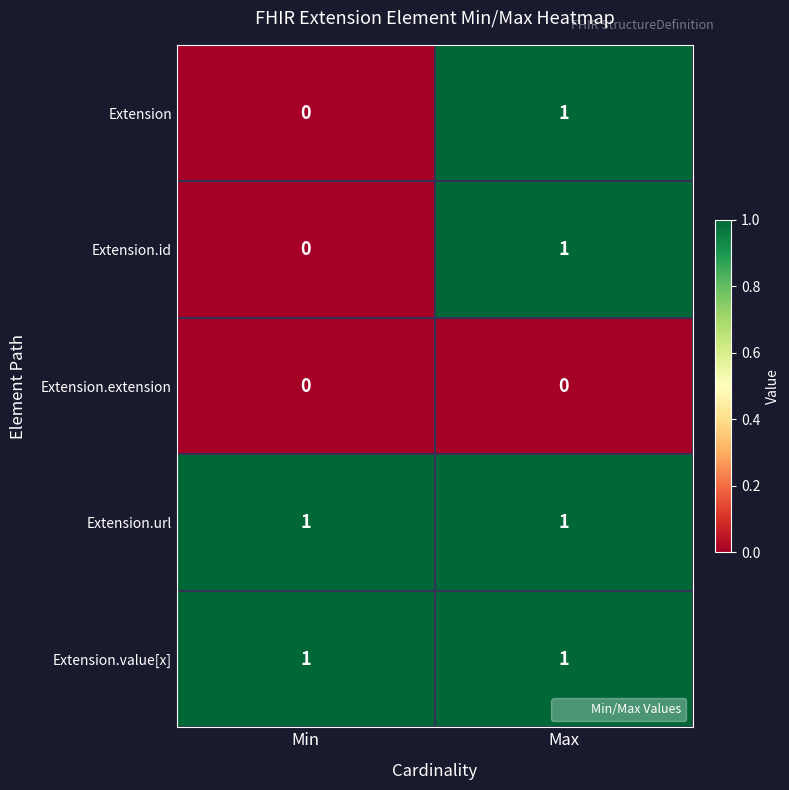

What is the difference between the highest and lowest values at Min?

1